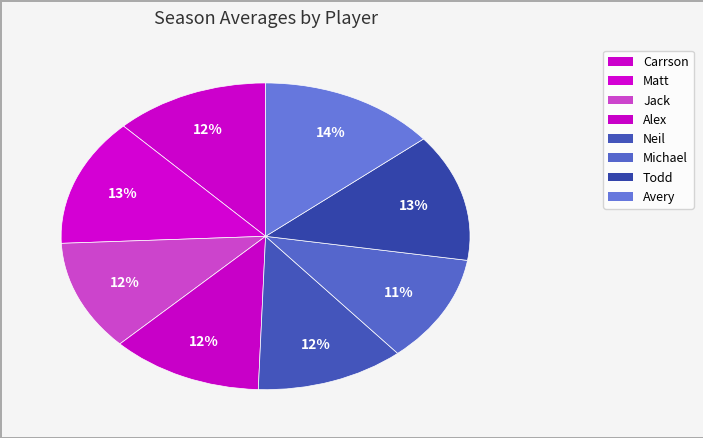

How many segments does this pie chart have?

8